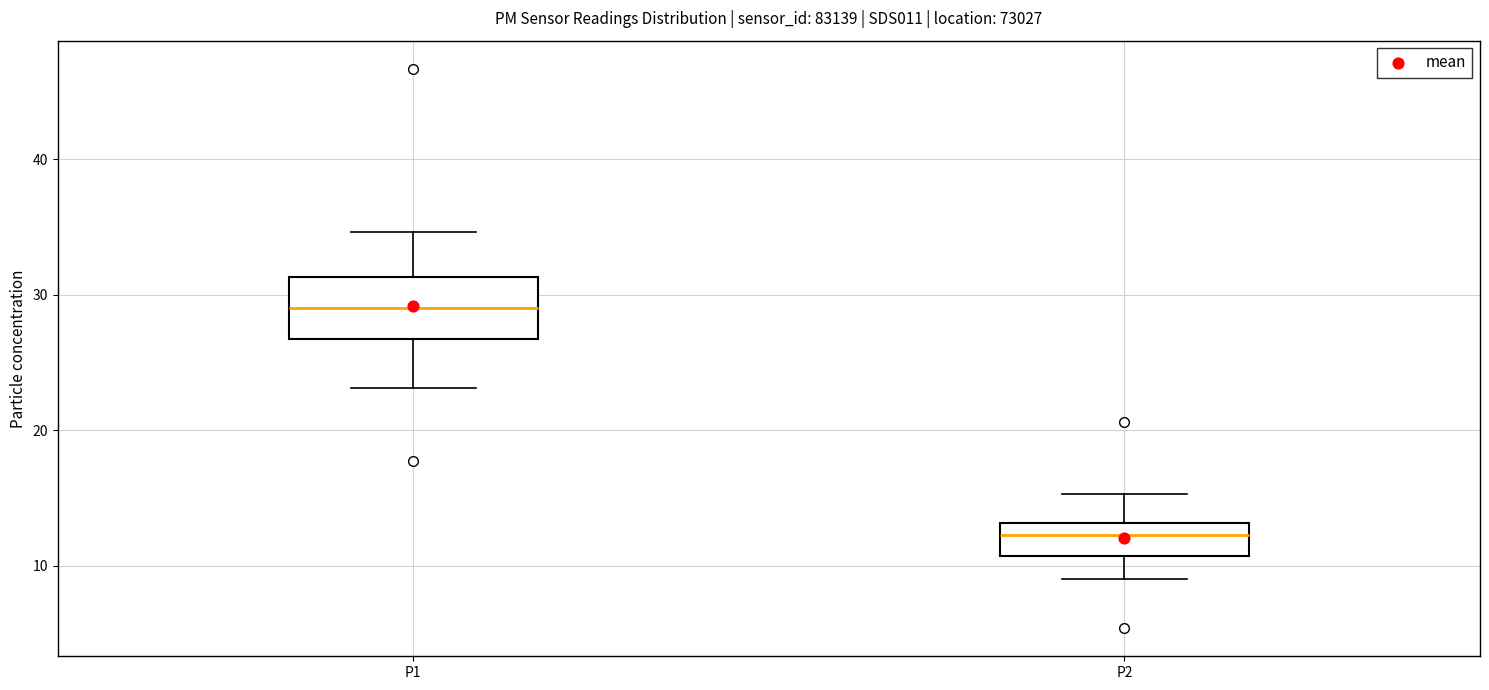

Which box's median line is the lowest?

P2